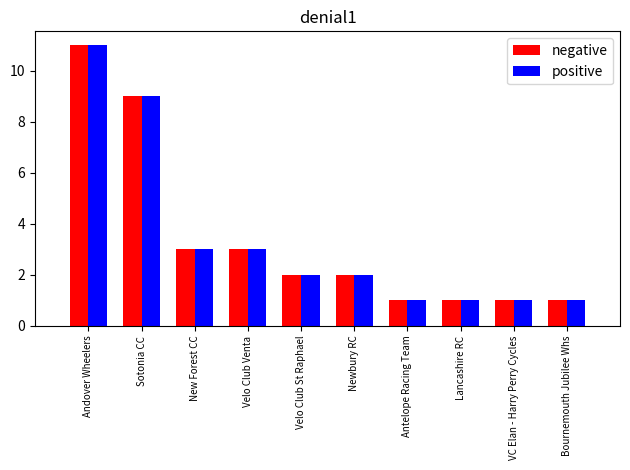

At which category is the sum across all series the highest?

Andover Wheelers